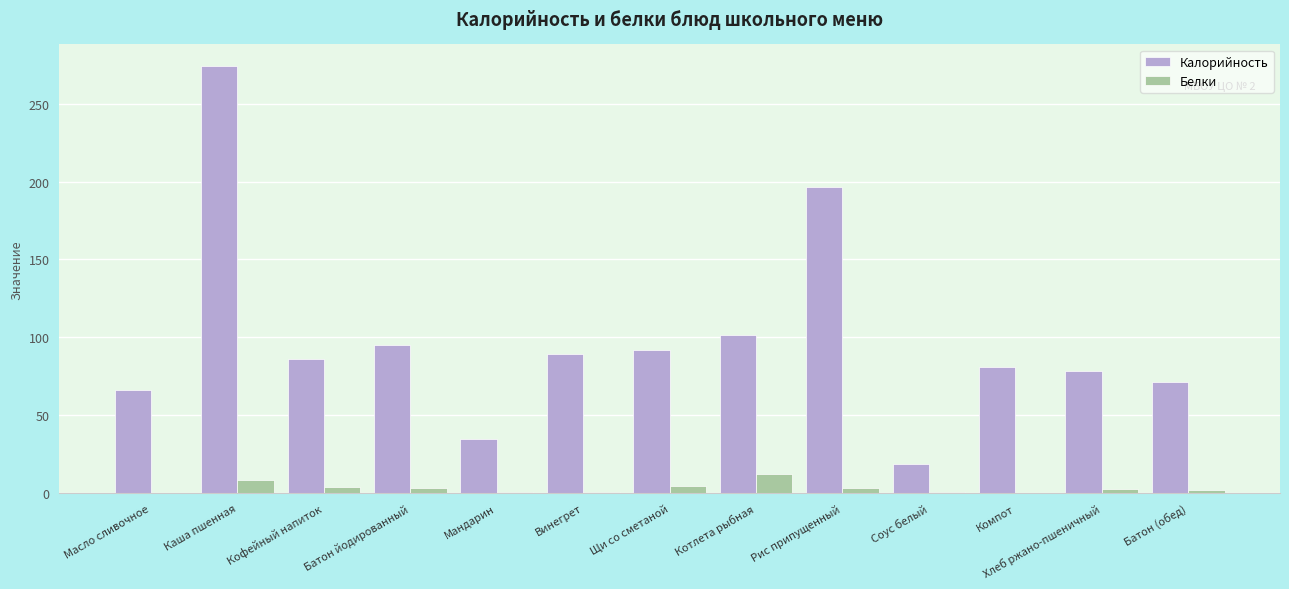

What is the highest value of the Белки series?

12.7